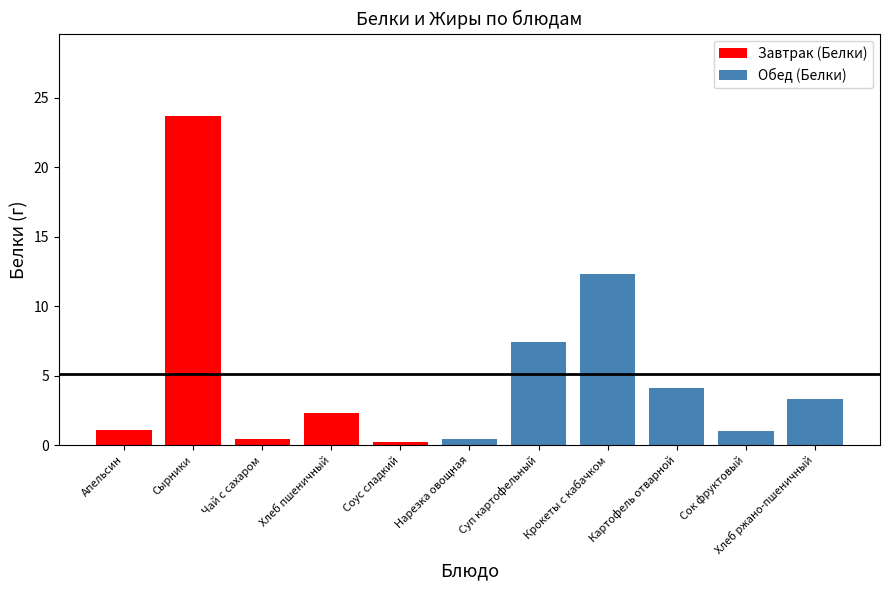

At which label does the data first exceed 2?

Сырники